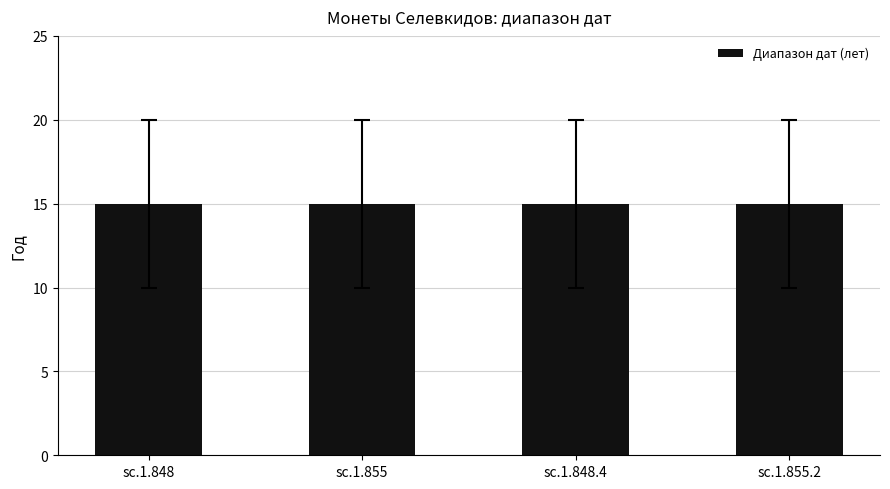

At which label is От даты closest to -242?

sc.1.848